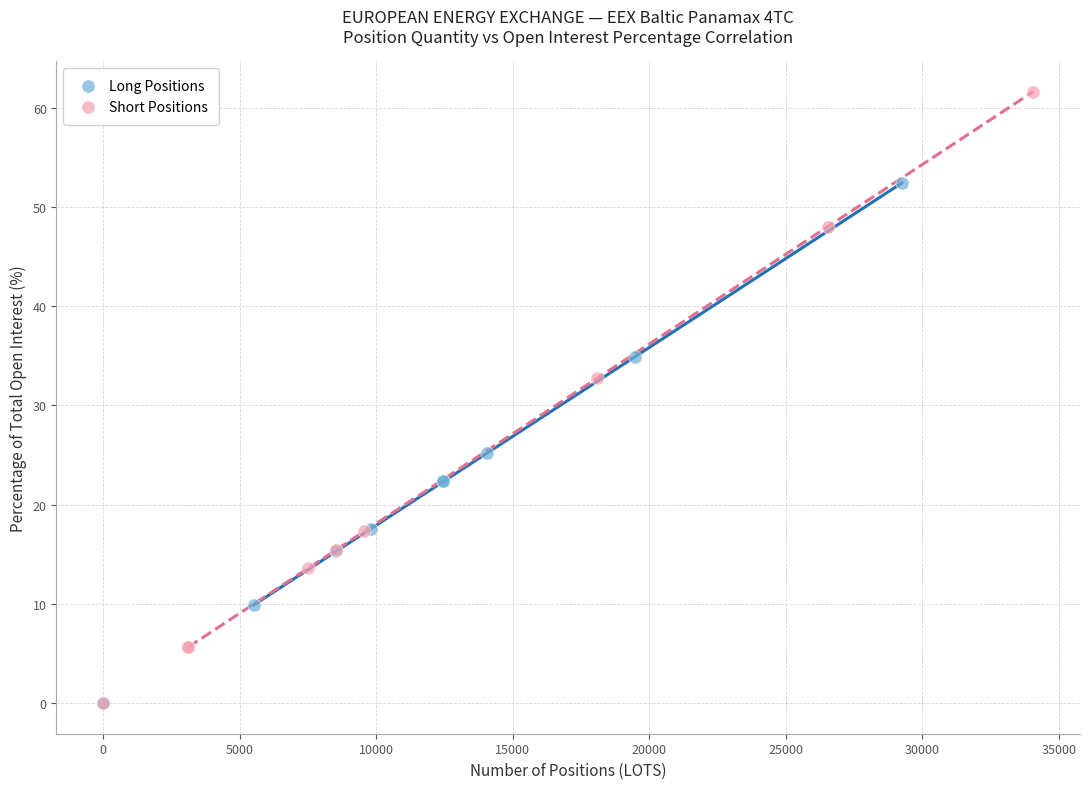

Which series has the largest Y range (max minus min)?

Short Positions